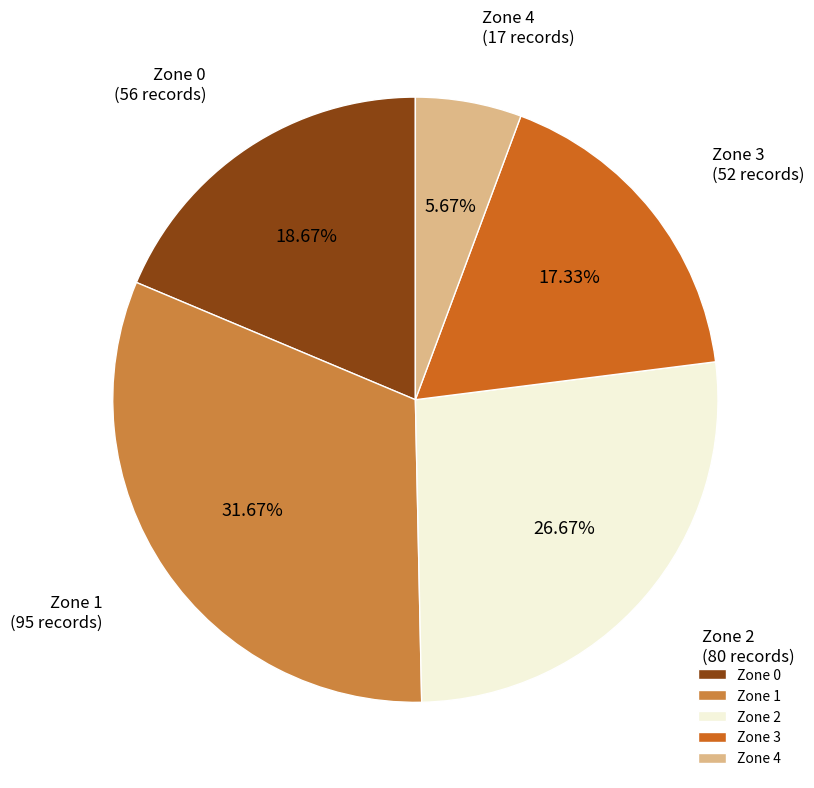

Is there a majority slice in this chart?

No